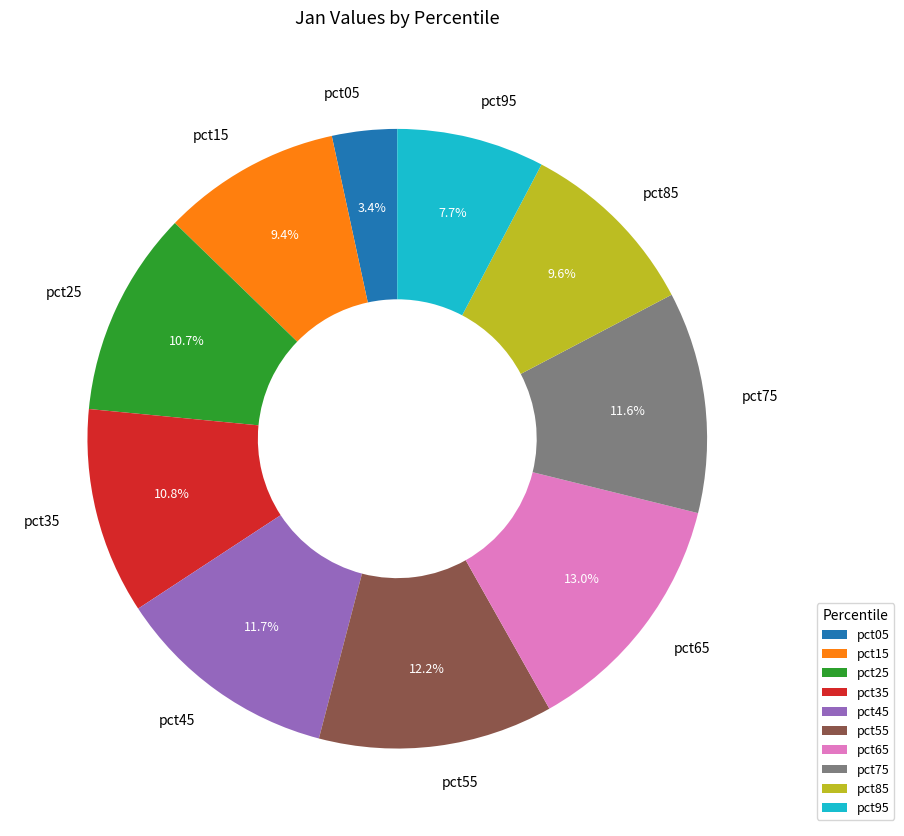

What percentage is the pct95 slice, to the nearest percent?

8%